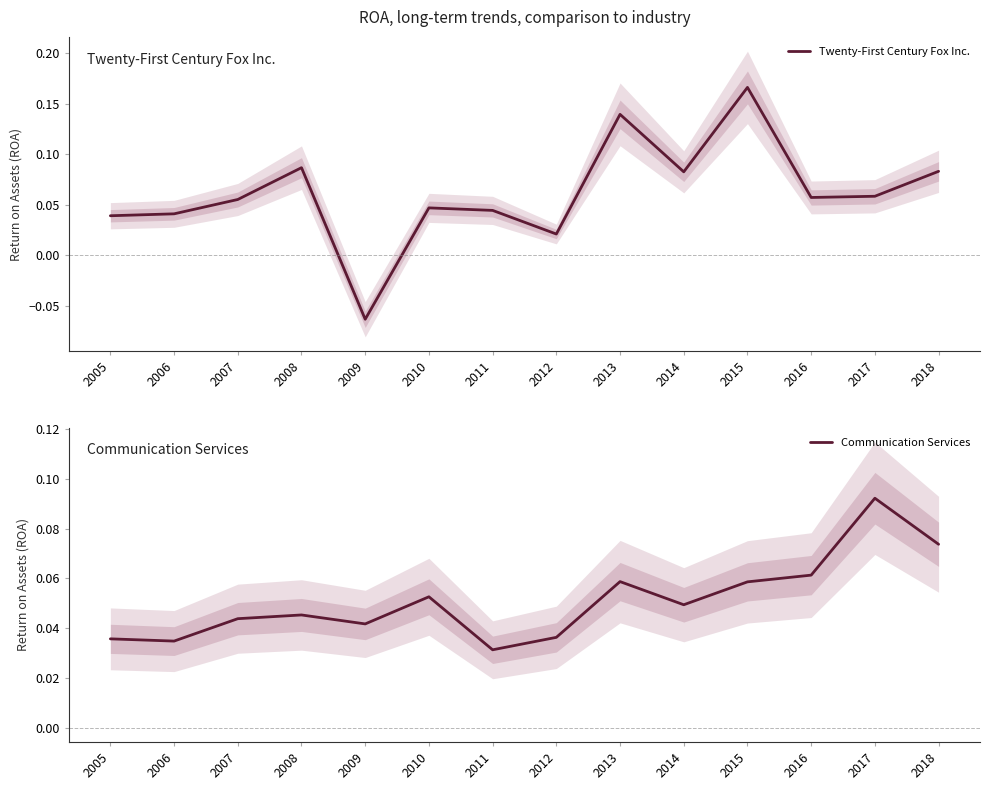

At 2018, list the series in order from largest to smallest.

Twenty-First Century Fox Inc., Communication Services